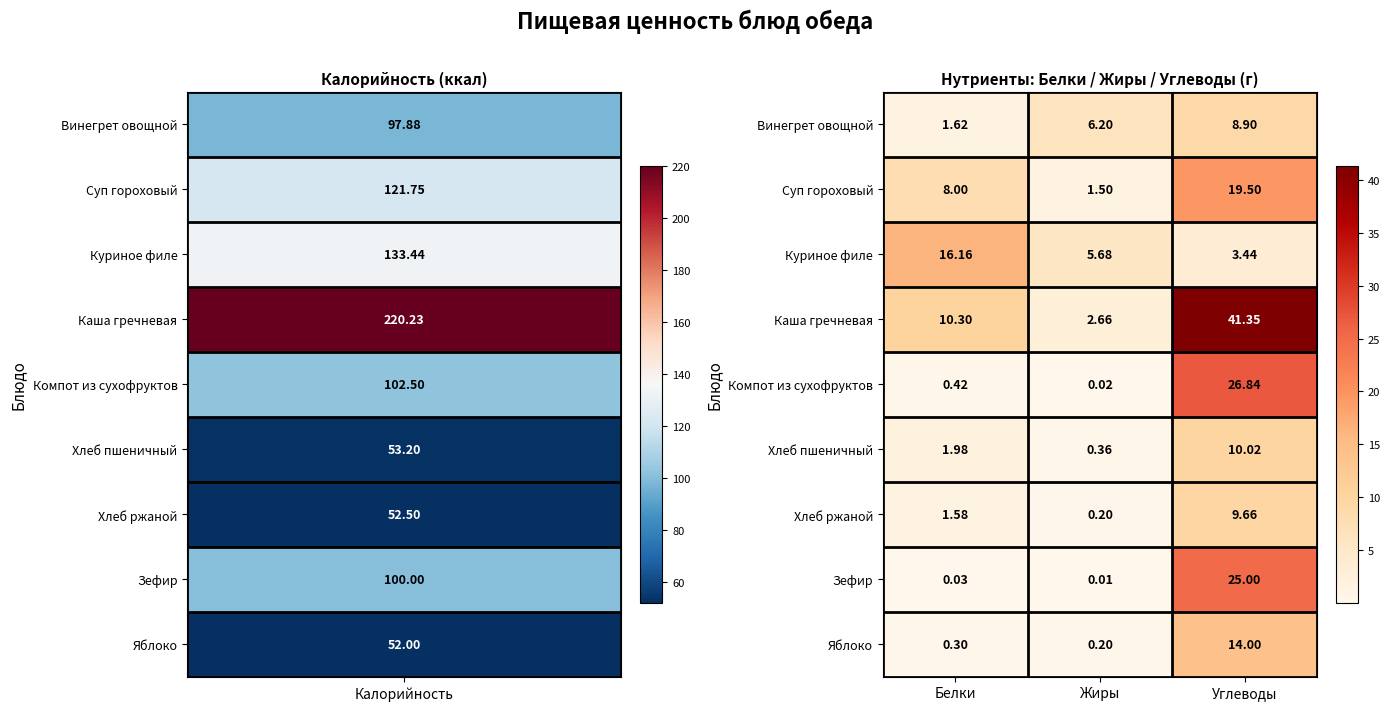

Which series has the widest spread of values?

Каша гречневая